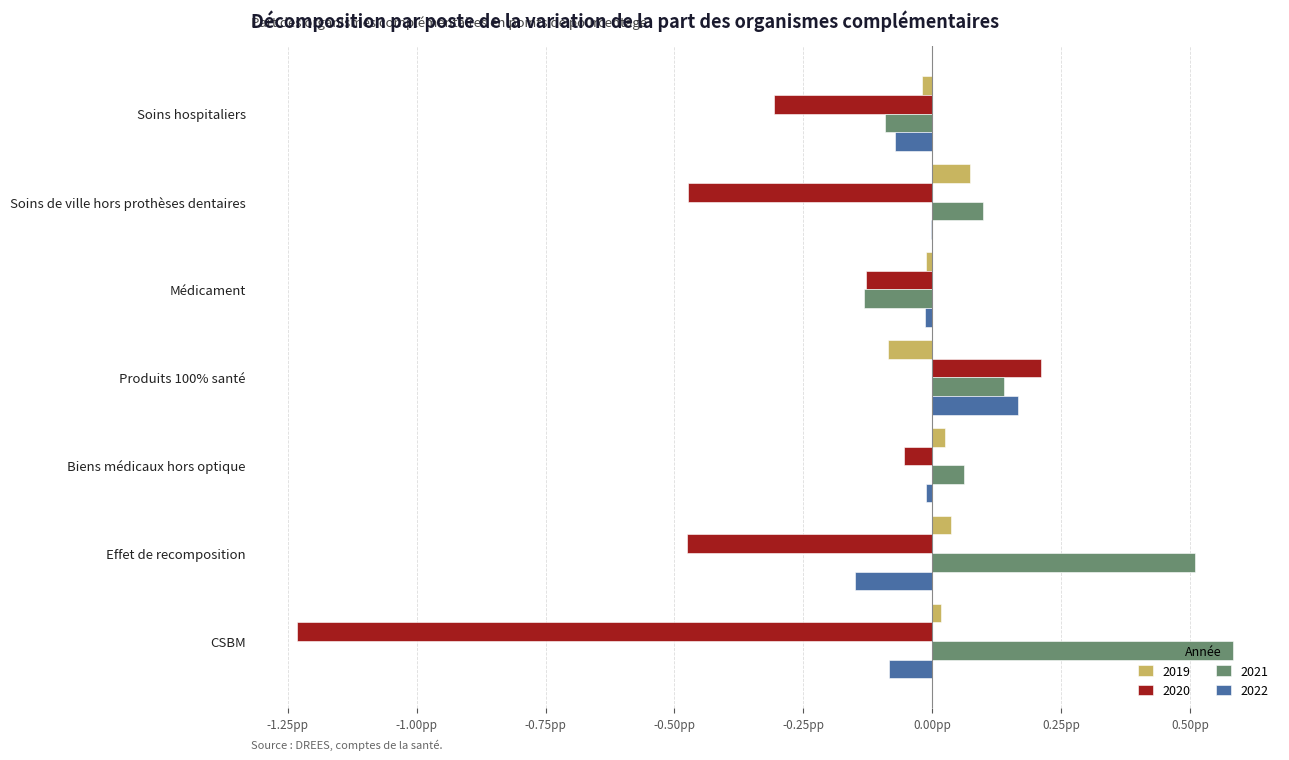

How many distinct data groups are displayed?

4